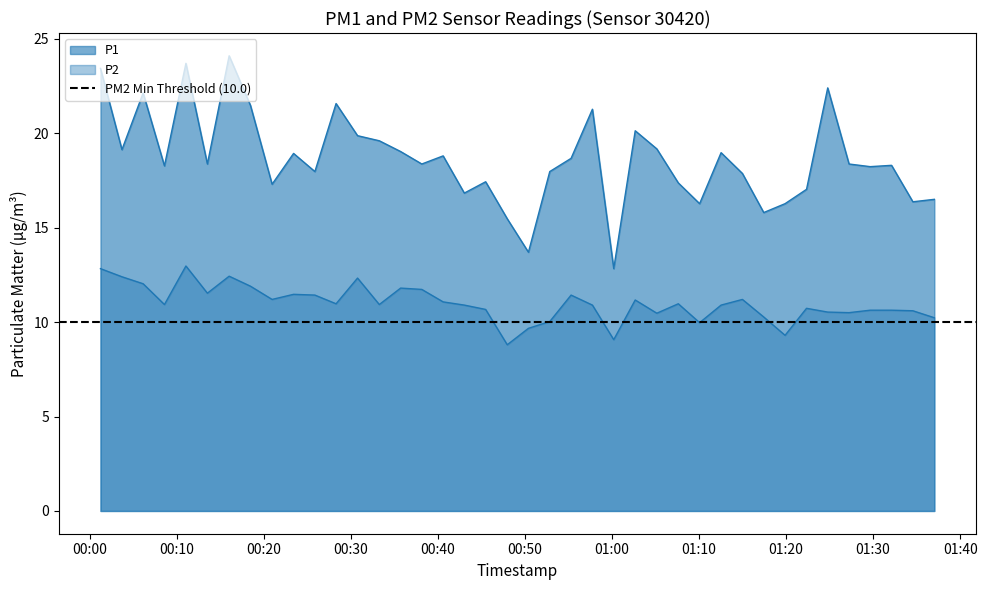

At 2022-12-18T00:16:01, list the series in order from largest to smallest.

P1, P2